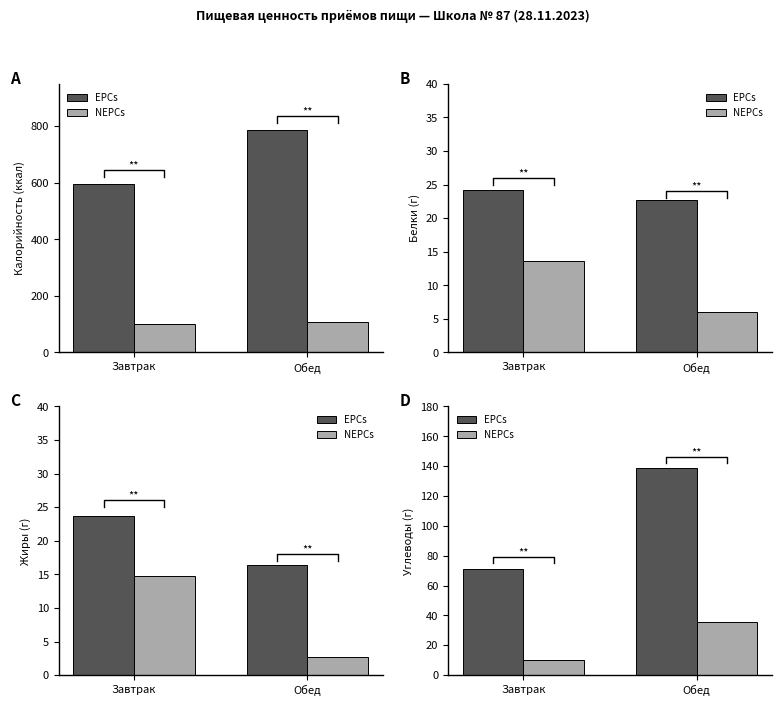

List the series in order of their peak value, highest first.

EPCs, NEPCs